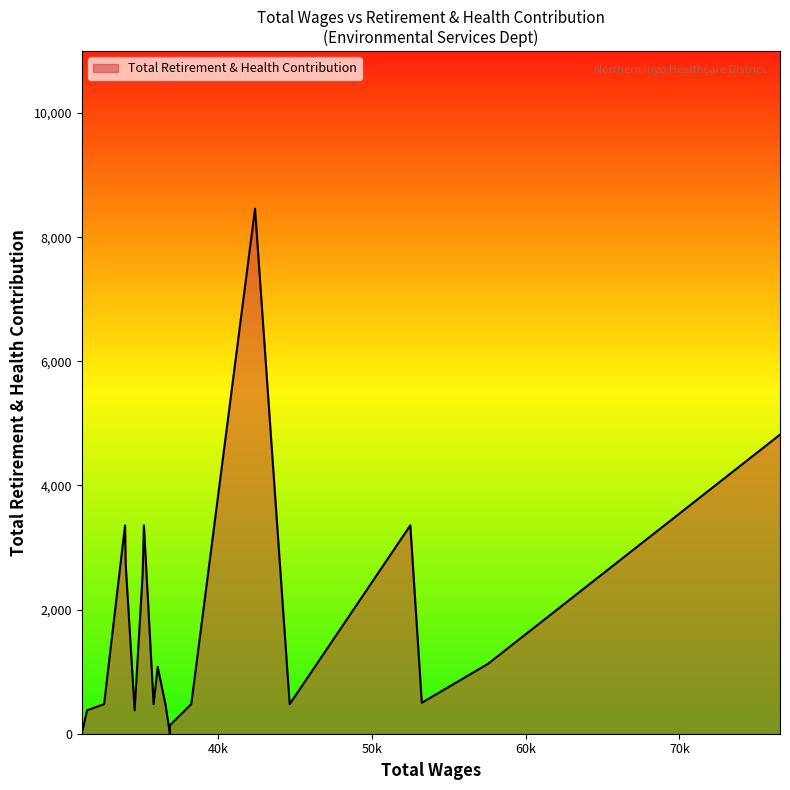

What is the greatest value displayed?

8459